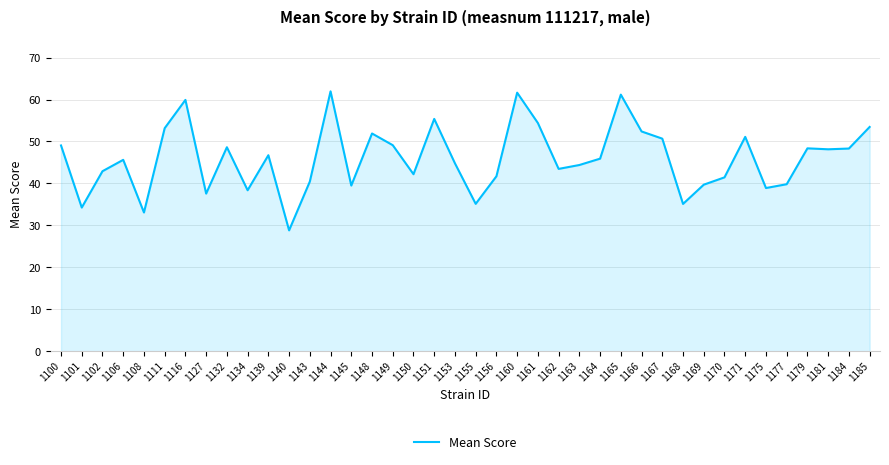

True or false: the data shows 39.8 at 1177.

True